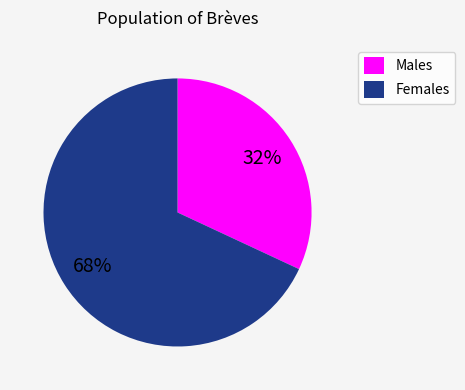

Is it true that Males is 24% of the pie?

False